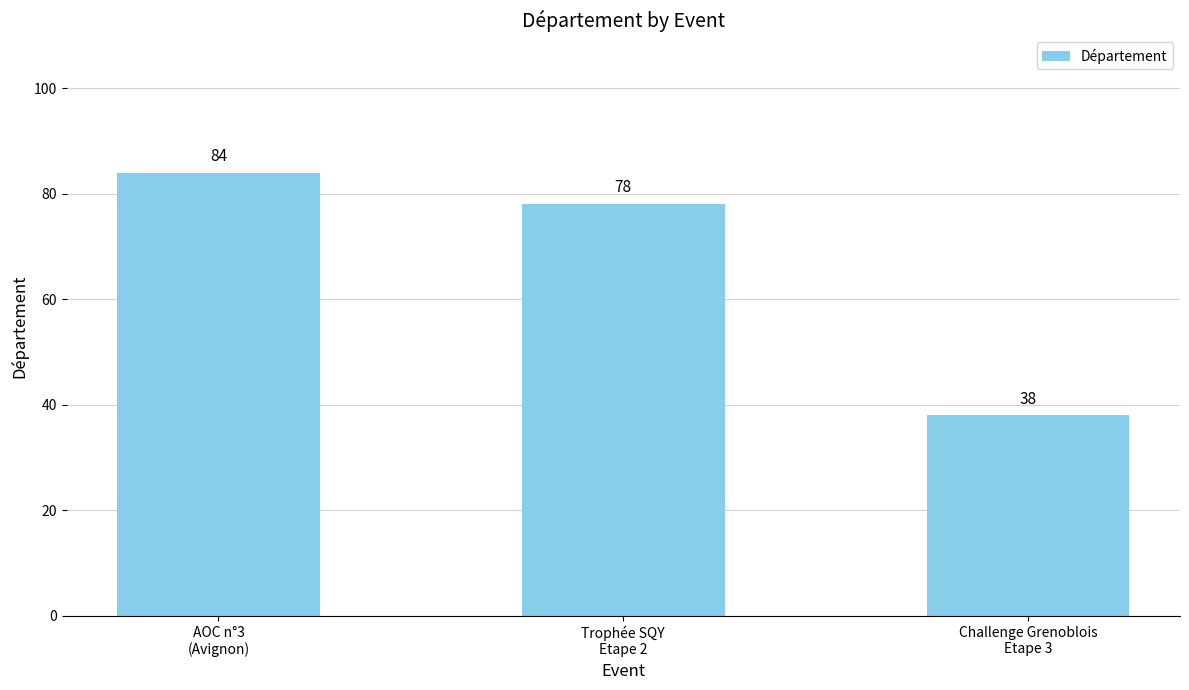

How many distinct data groups are displayed?

1